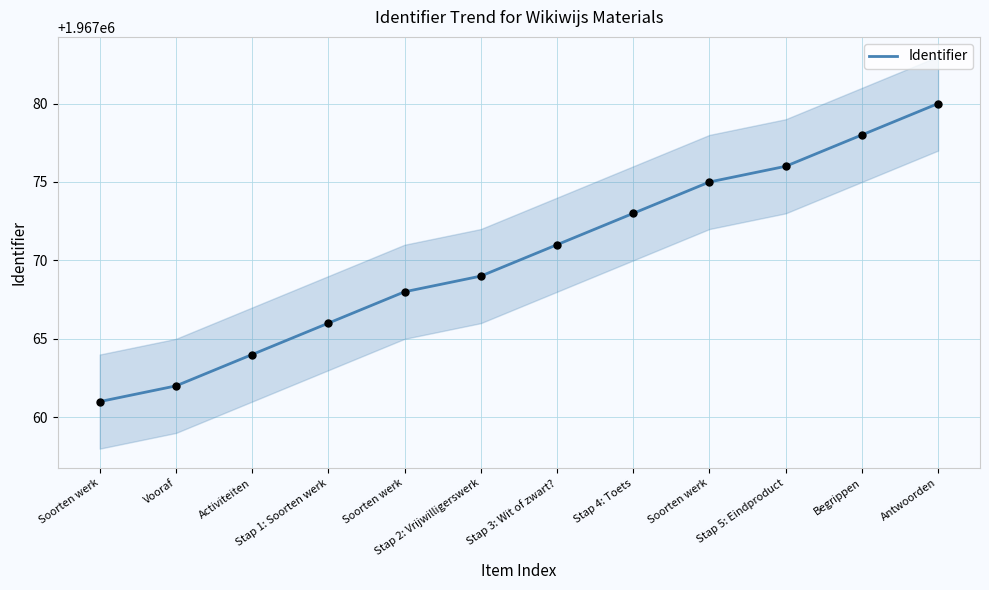

Which has a higher value, Stap 1: Soorten werk or Stap 4: Toets?

Stap 4: Toets